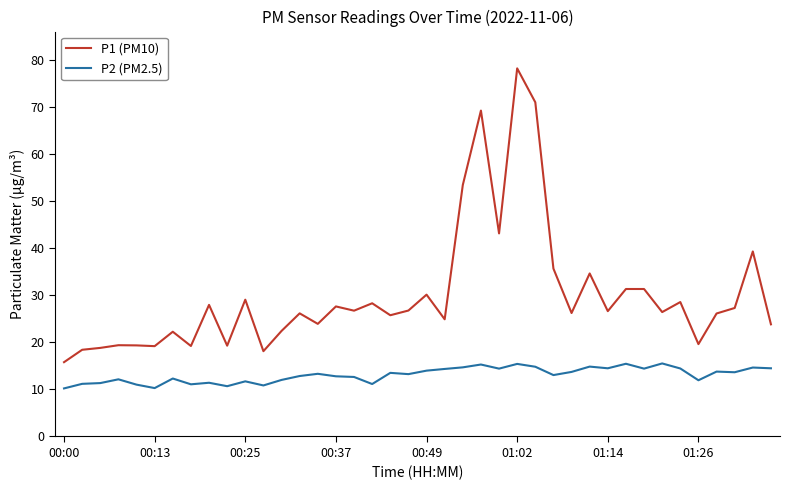

What is the lowest value of the P1 (PM10) series?

15.8